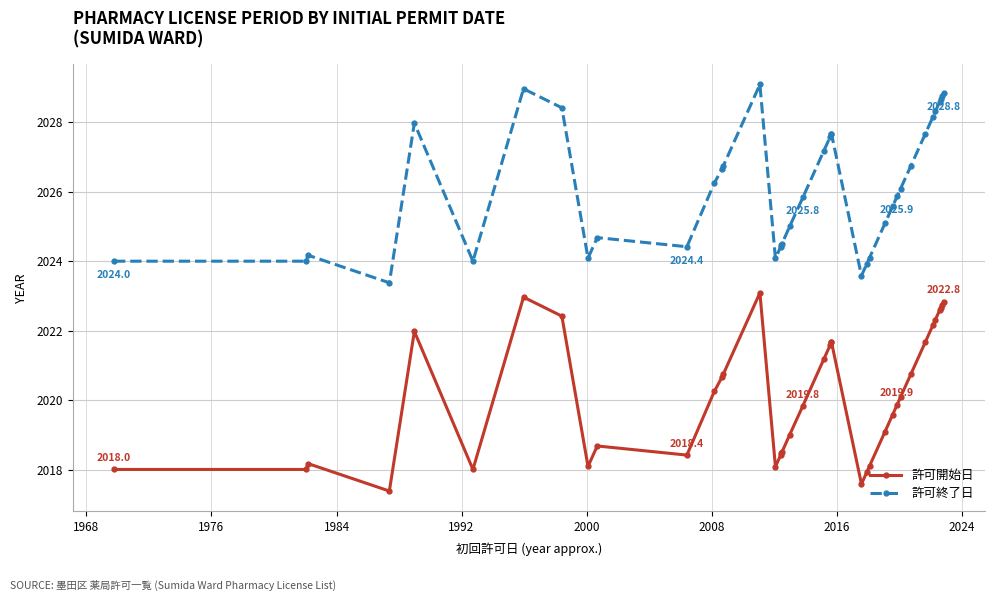

What is the difference between the maximum and second lowest values in the 許可終了日 series?

5.5